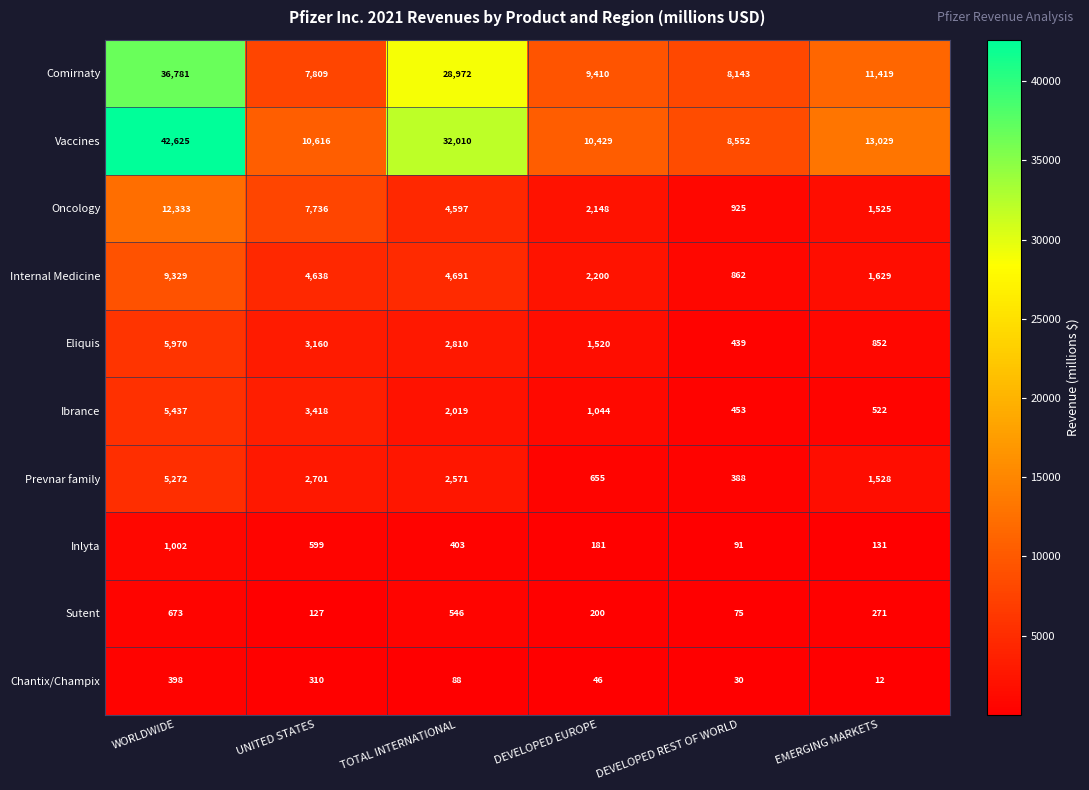

What is the sum of the Chantix/Champix values at EMERGING MARKETS and WORLDWIDE?

410